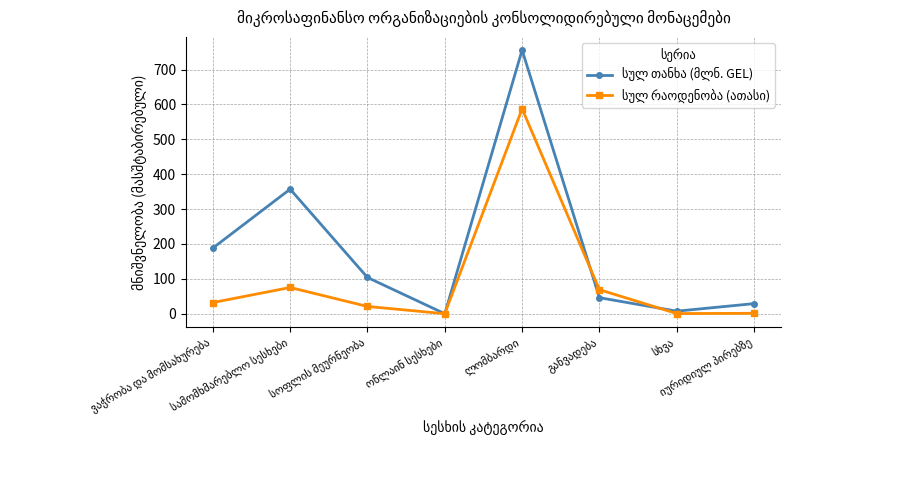

What is the maximum value shown in the chart?

756.0